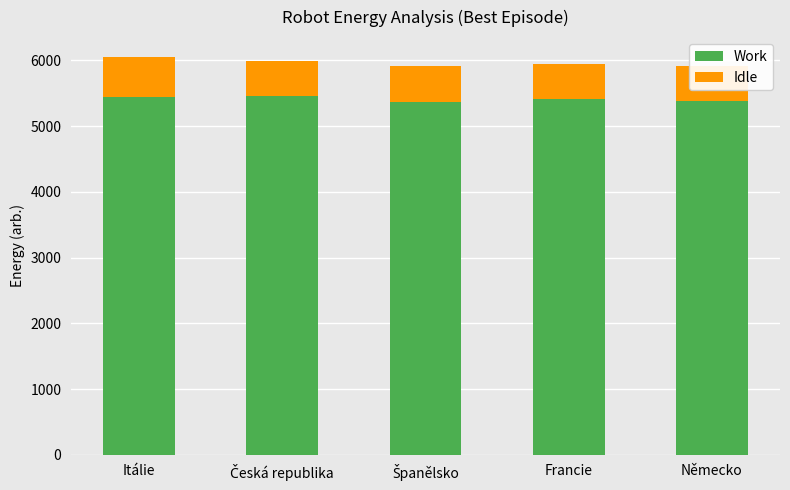

What is the sum of all Idle values?

2741.6